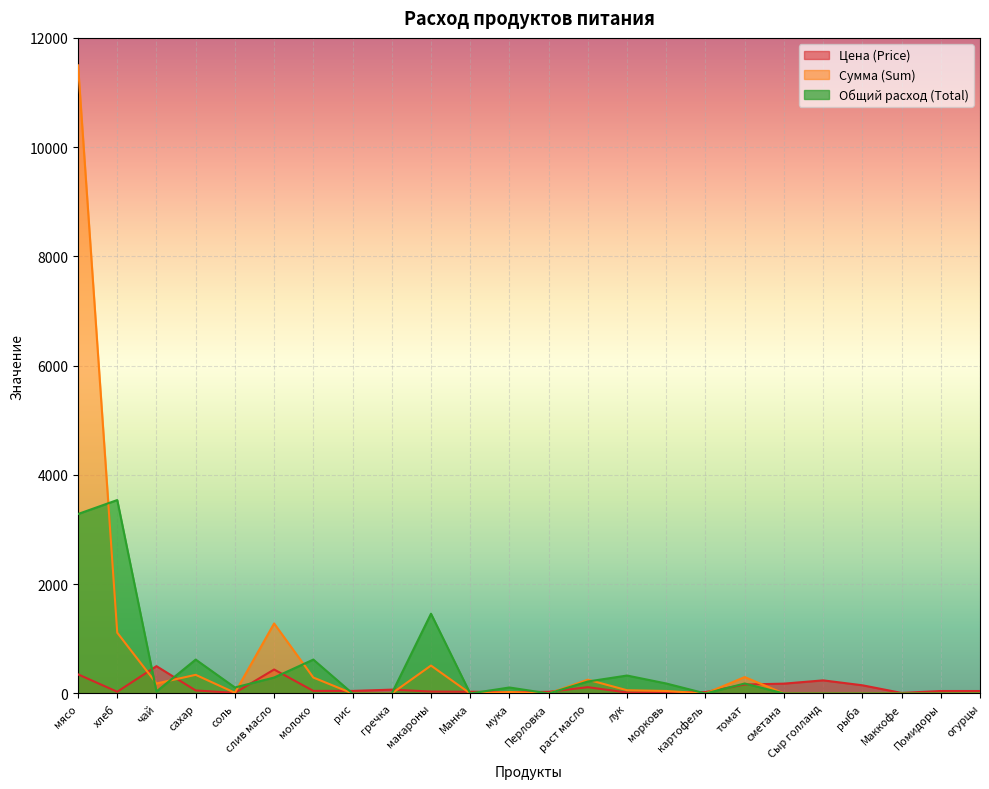

Reading left to right, list all the values displayed in this chart.

Цена (Price): 350.0	31.4	500.0	55.0	12.0	438.9	47.0	47.0	70.0	35.0	32.0	24.0	30.0	115.0	18.0	25.0	25.0	164.3	180.0	240.0	150.0	10.0	45.0	45.0
Сумма (Sum): 11497.5	1112.8	182.5	341.3	13.1	1281.6	291.6	0.0	0.0	511.0	0.0	26.3	0.0	251.8	59.1	45.6	0.0	299.8	0.0	0.0	0.0	0.0	0.0	0.0
Общий расход (Total): 3285.0	3540.5	36.5	620.5	109.5	292.0	620.5	0.0	0.0	1460.0	0.0	109.5	0.0	219.0	328.5	182.5	0.0	182.5	0.0	0.0	0.0	0.0	0.0	0.0